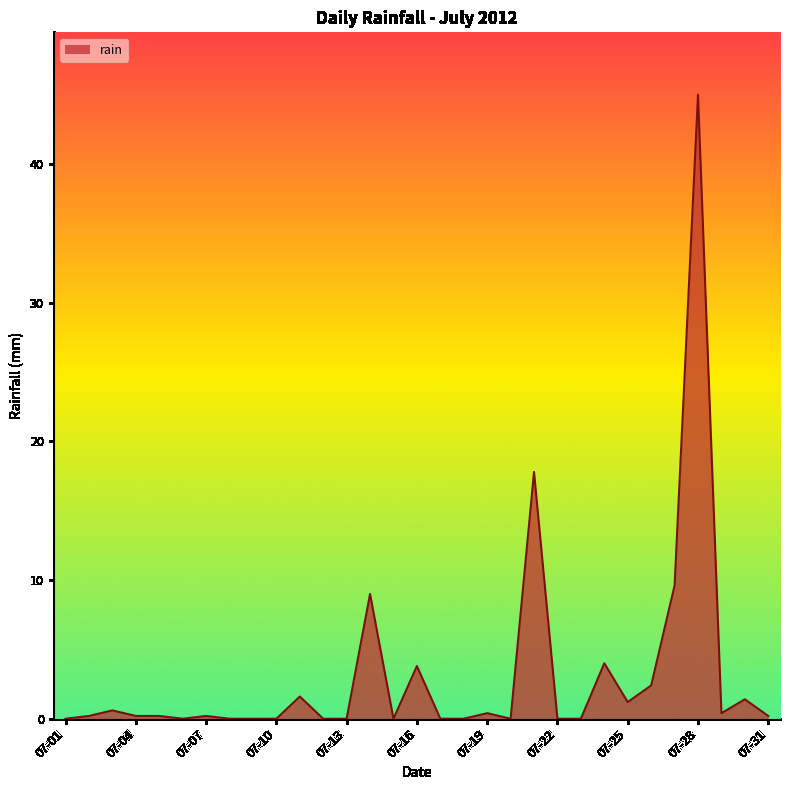

What is the greatest value displayed?

45.0